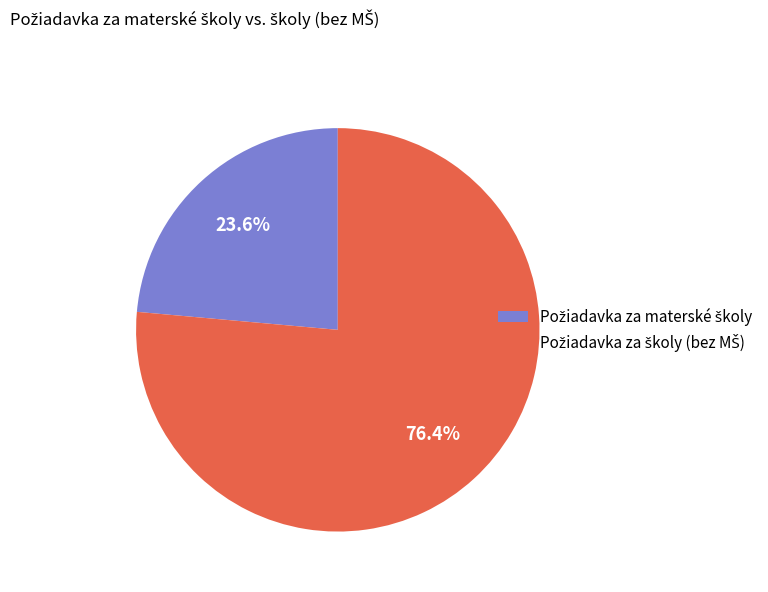

Is there a majority slice in this chart?

Yes